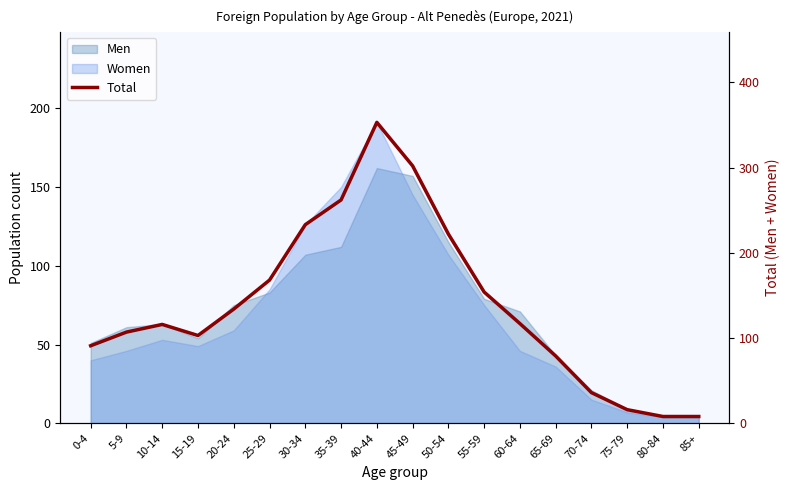

What is the difference between the second highest and minimum values?

294